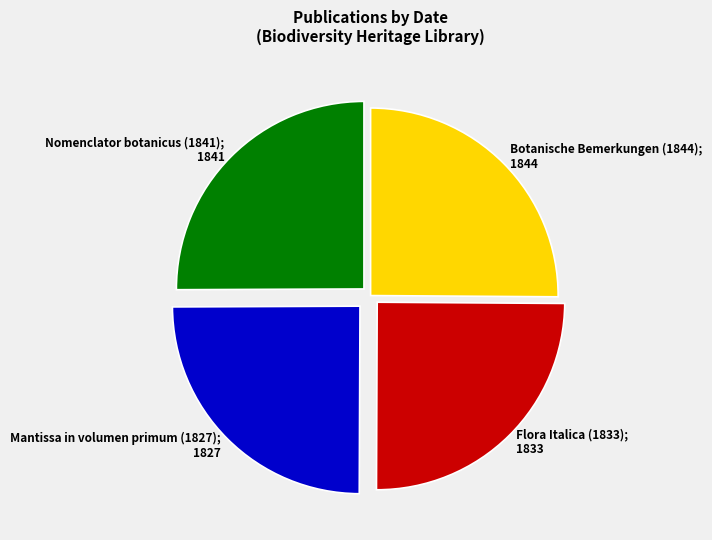

What is the ratio of the value at Mantissa in volumen primum (1827); 1827 to the value at Flora Italica (1833); 1833?

1.0